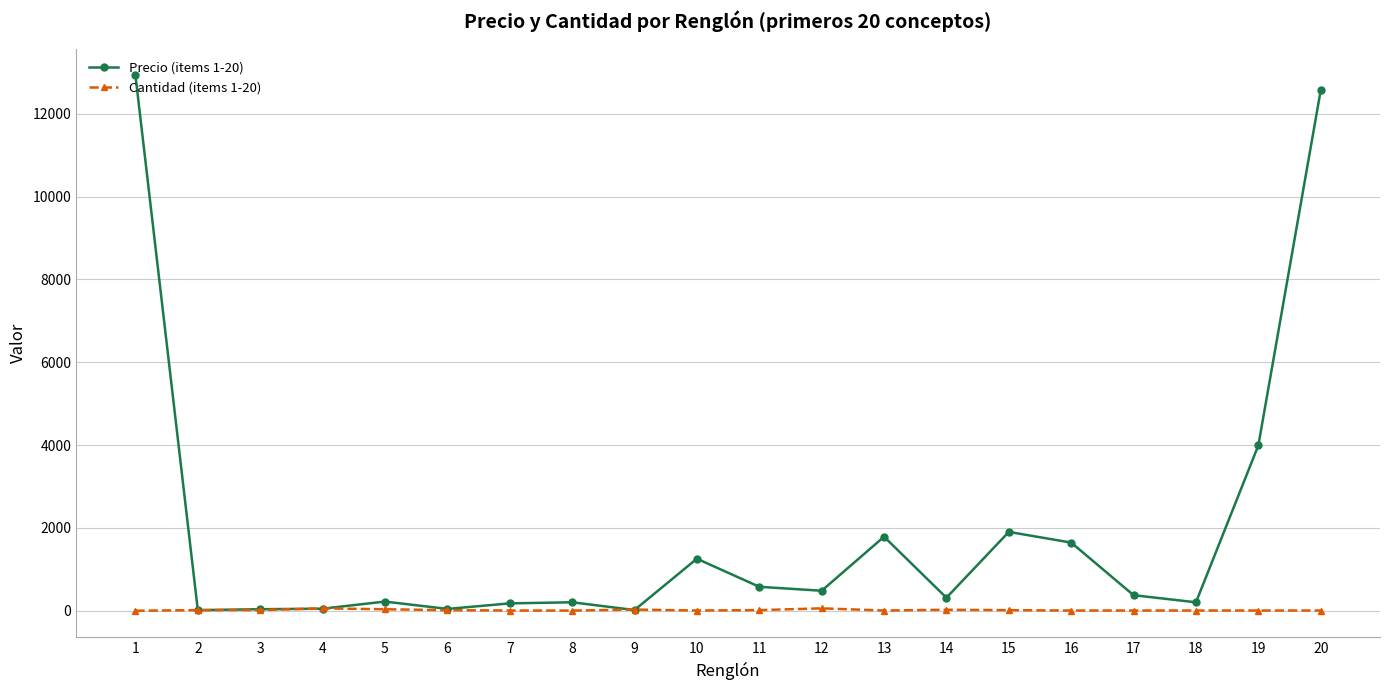

True or false: Precio (items 1-20) has more than 1 interior local peaks.

True